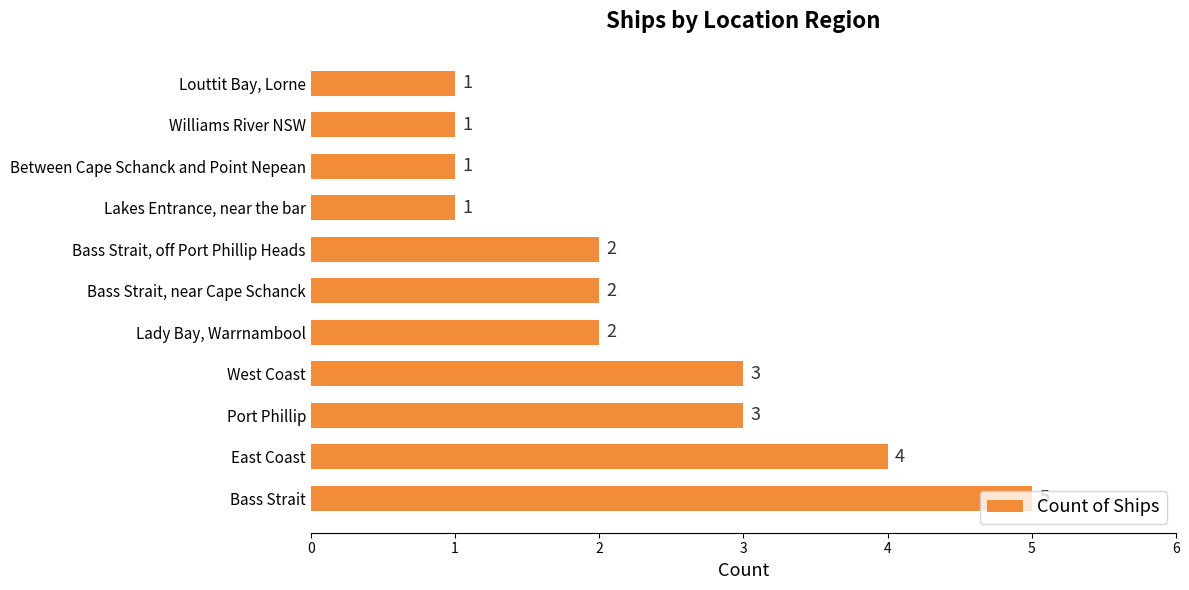

What is the ratio of the value at Lakes Entrance, near the bar to the value at Williams River NSW?

1.0